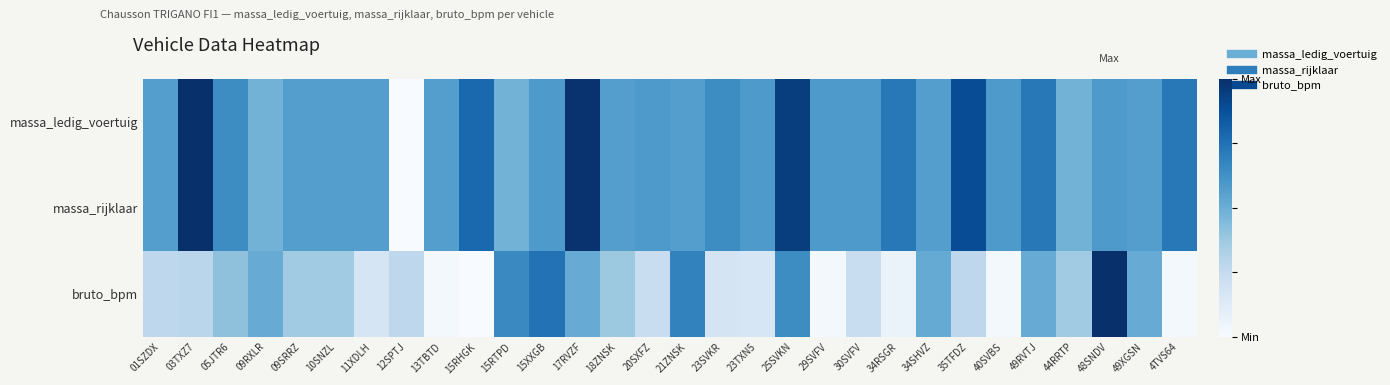

Which series has the largest range (max minus min)?

massa_ledig_voertuig